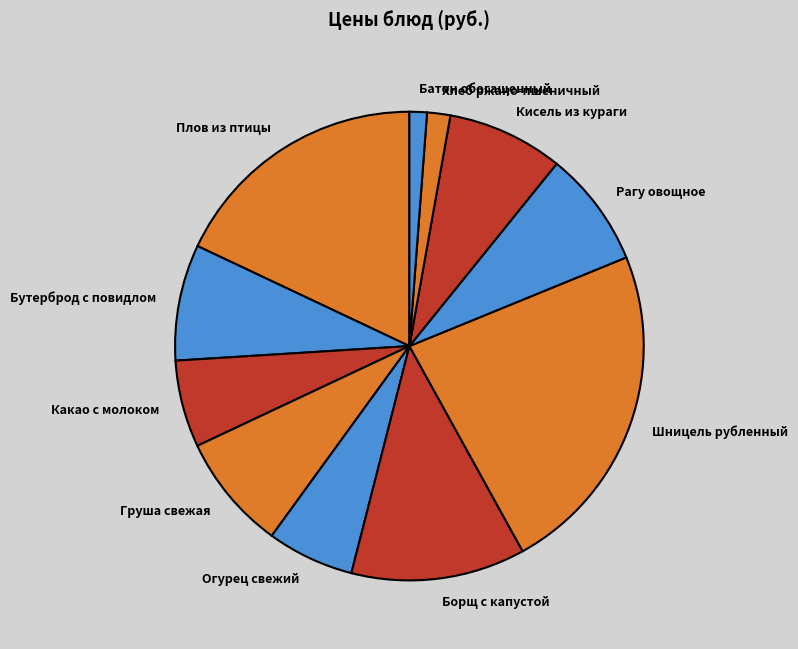

What is the ratio of the value at Батон обогащенный to the value at Борщ с капустой?

0.1